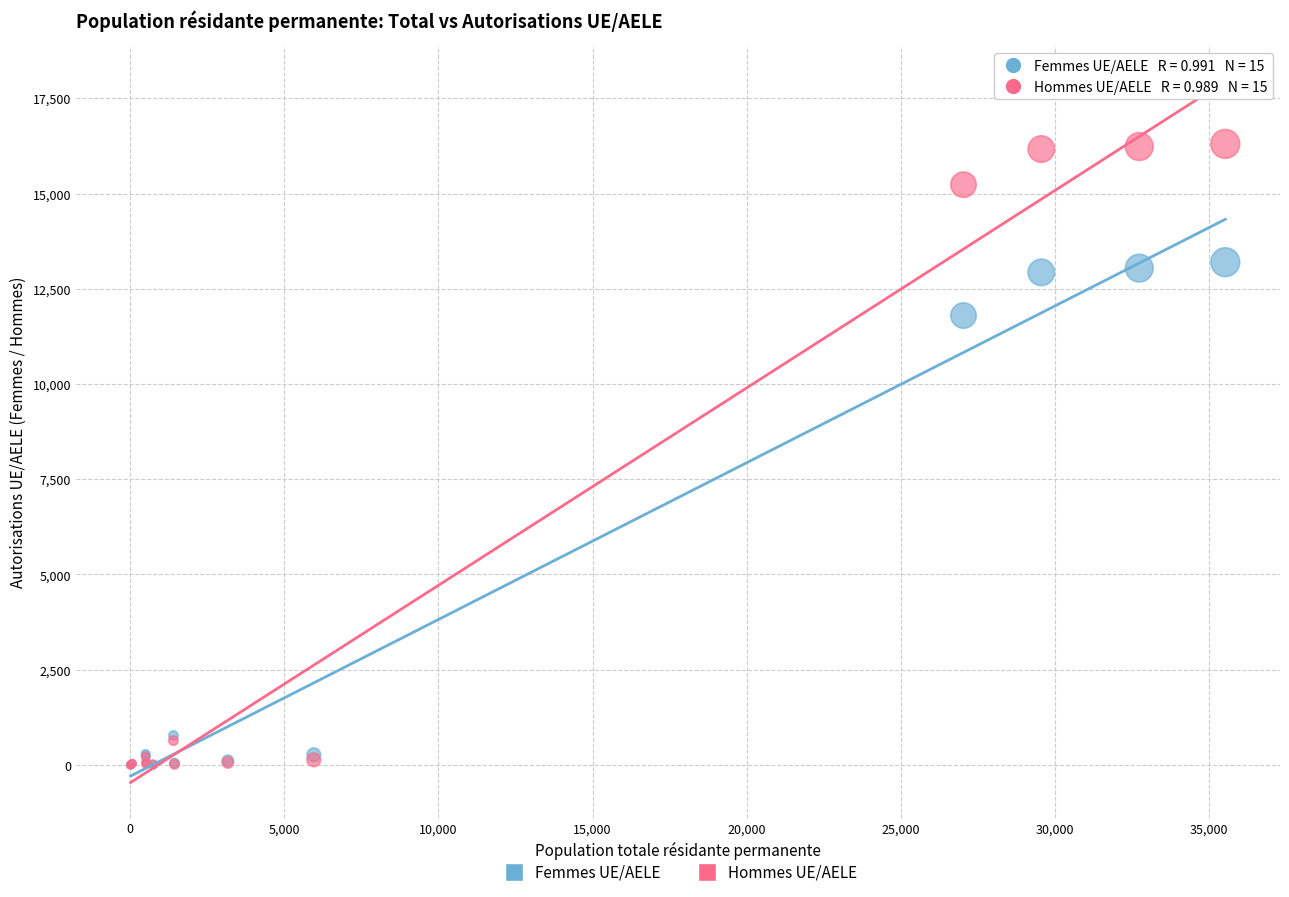

In the Femmes UE/AELE series, what Y value is closest to 6598?

11797